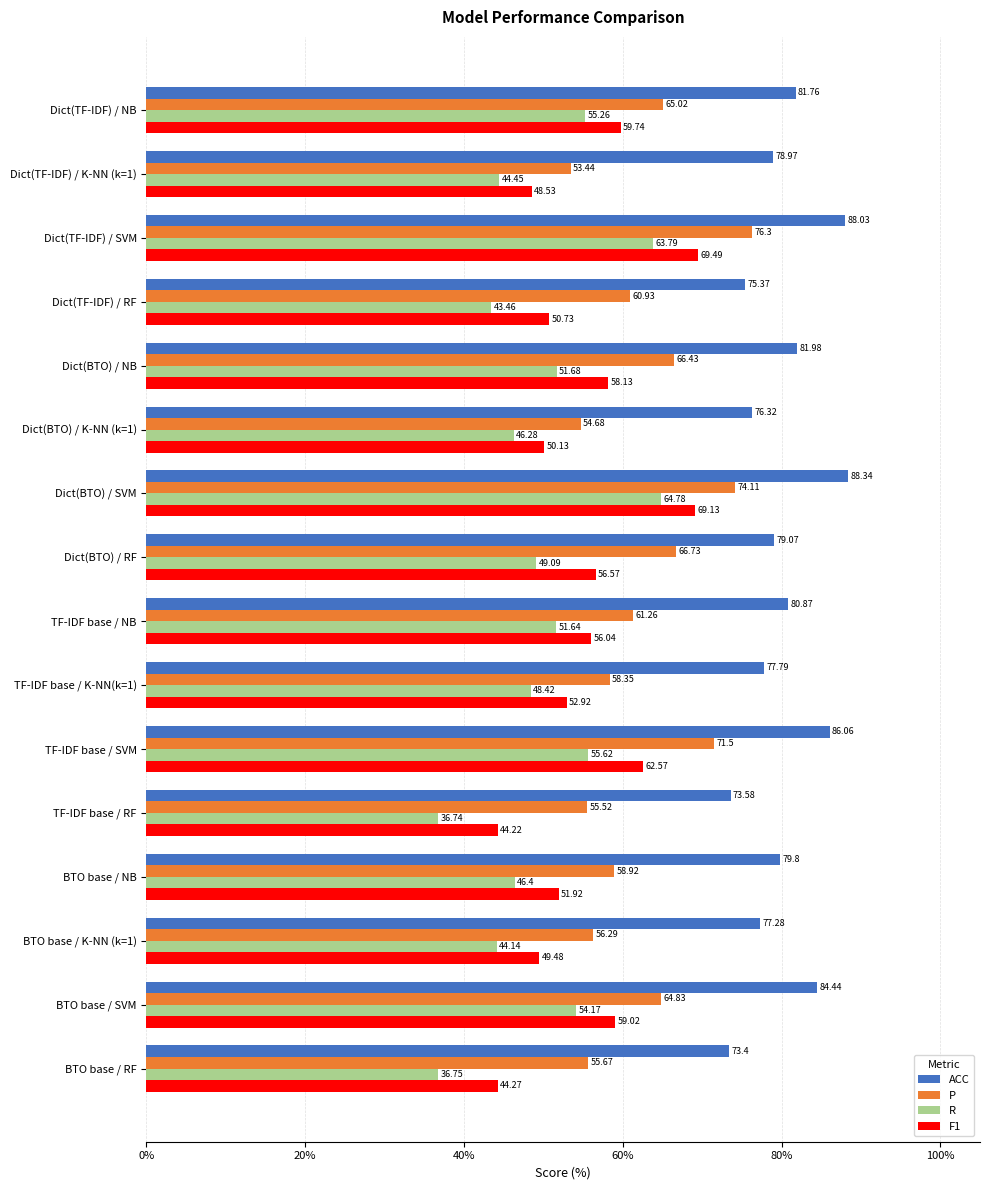

At how many categories does at least one series exceed 62?

16